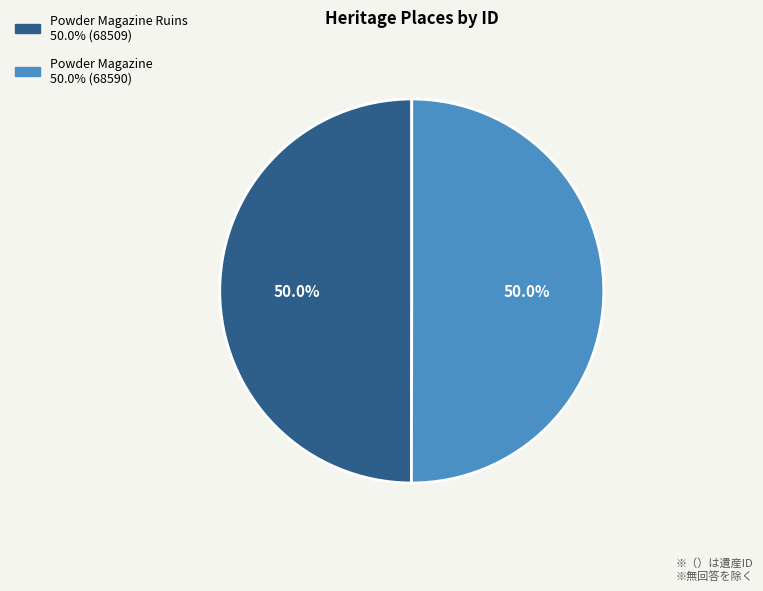

What is the largest slice in the pie chart?

Powder Magazine